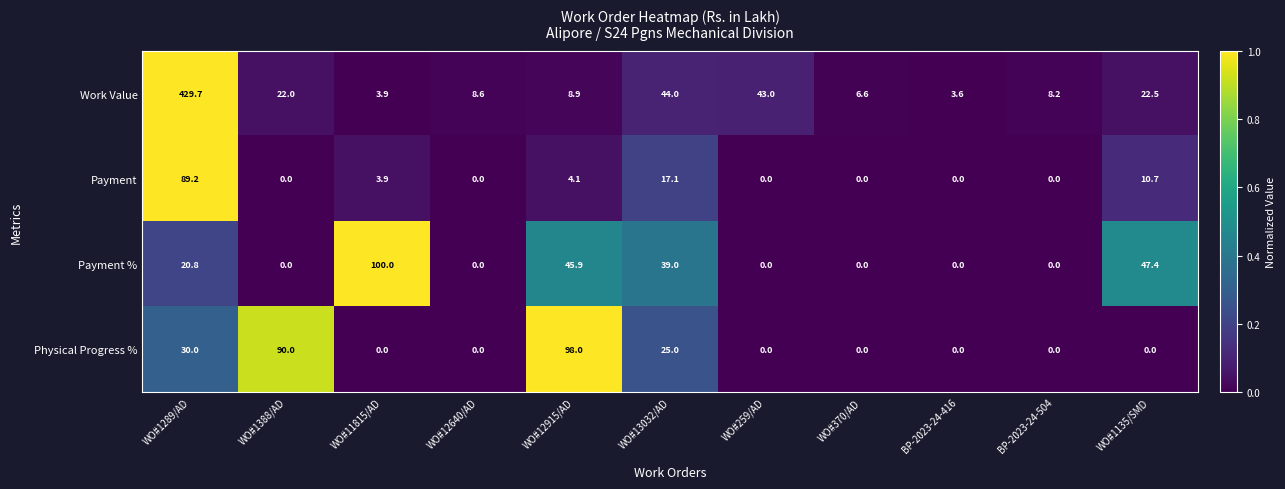

Where does the Work Value series first go above 8?

WO#1289/AD